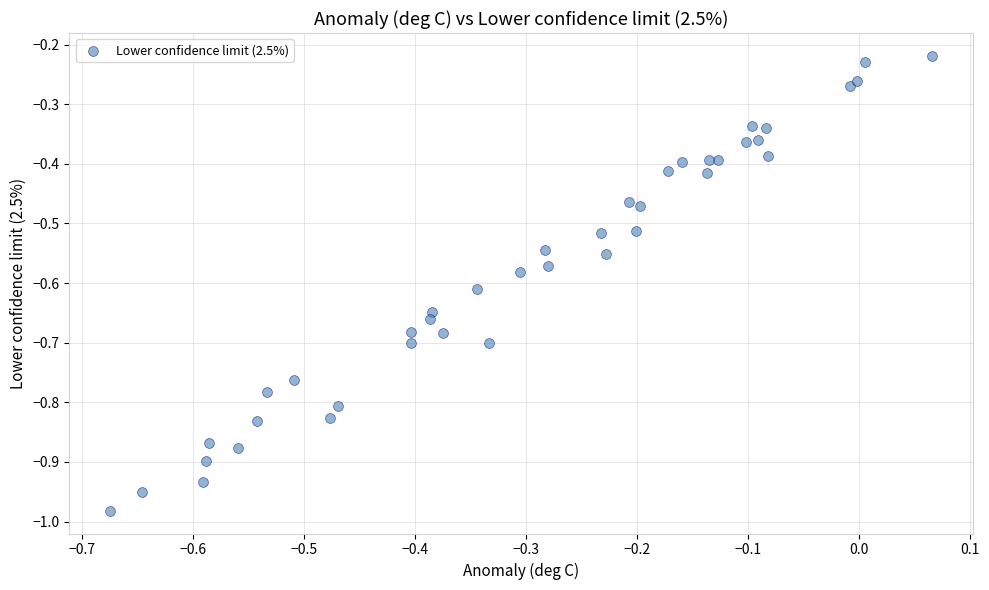

What is the range of Y values (max minus min)?

0.8